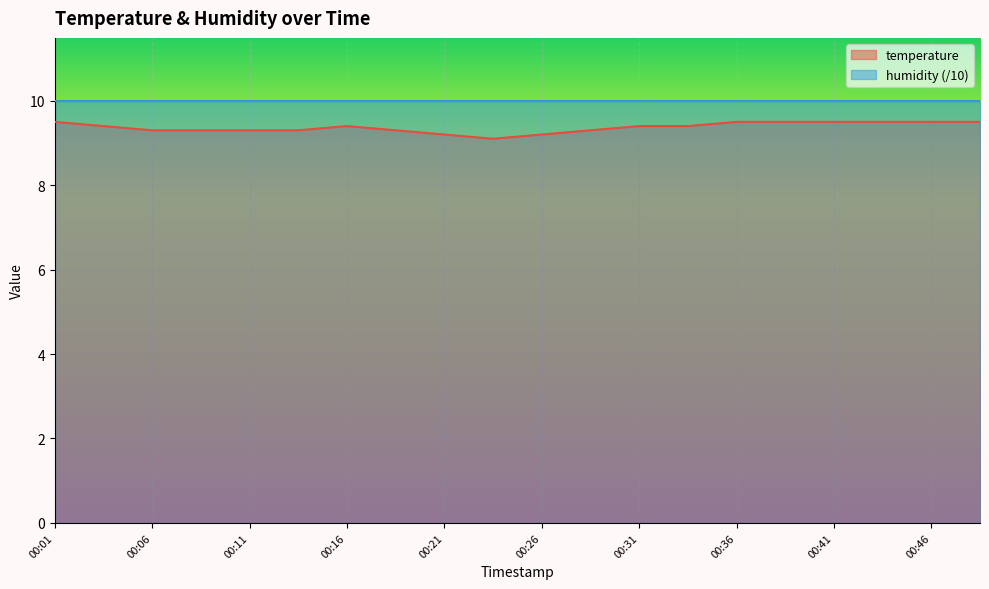

True or false: humidity (/10) has a value of 10.0 at 00:16.

True